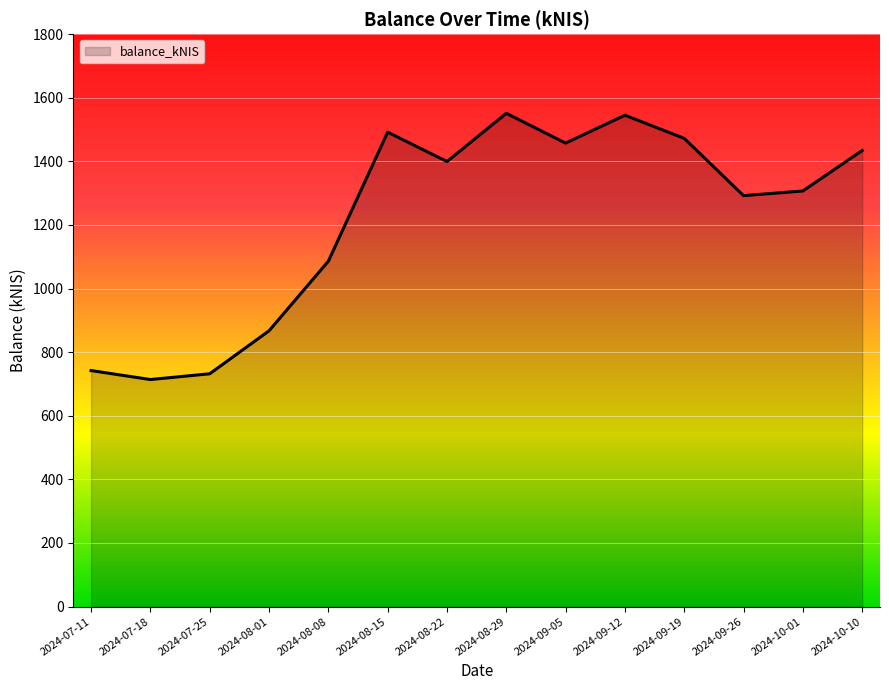

Is it true that the value at 2024-10-10 is 650.8?

False